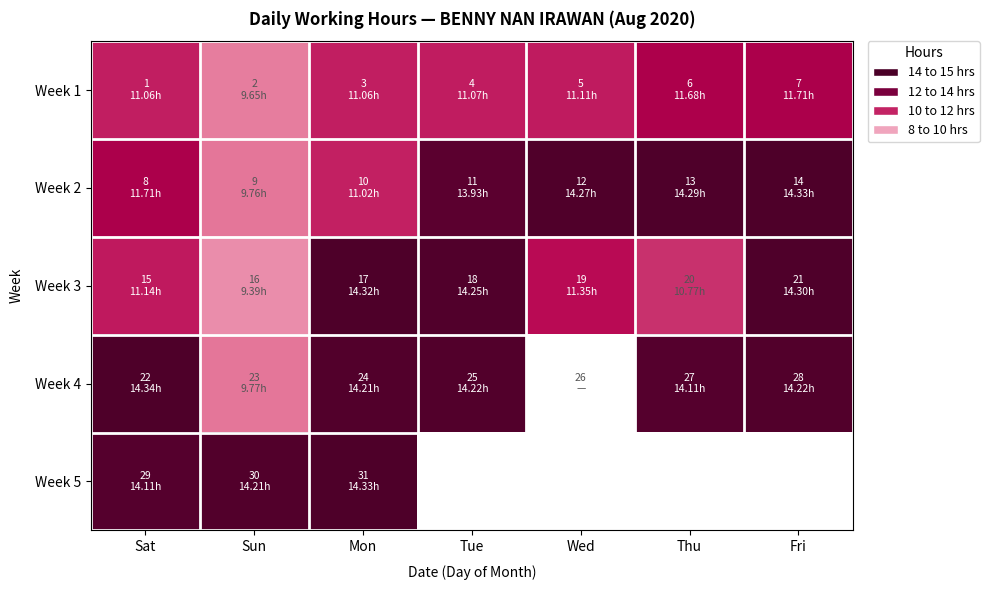

Which label corresponds to the largest value in the chart?

Sat